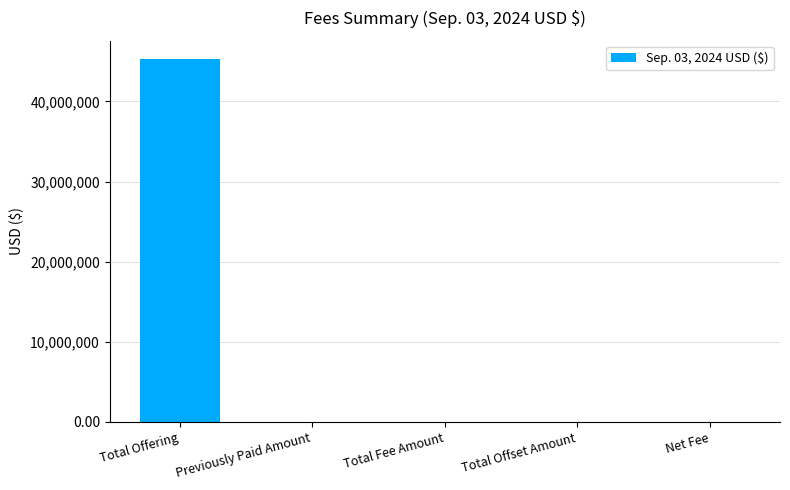

The chart shows a value of -30468223.1 at Net Fee. True or false?

False